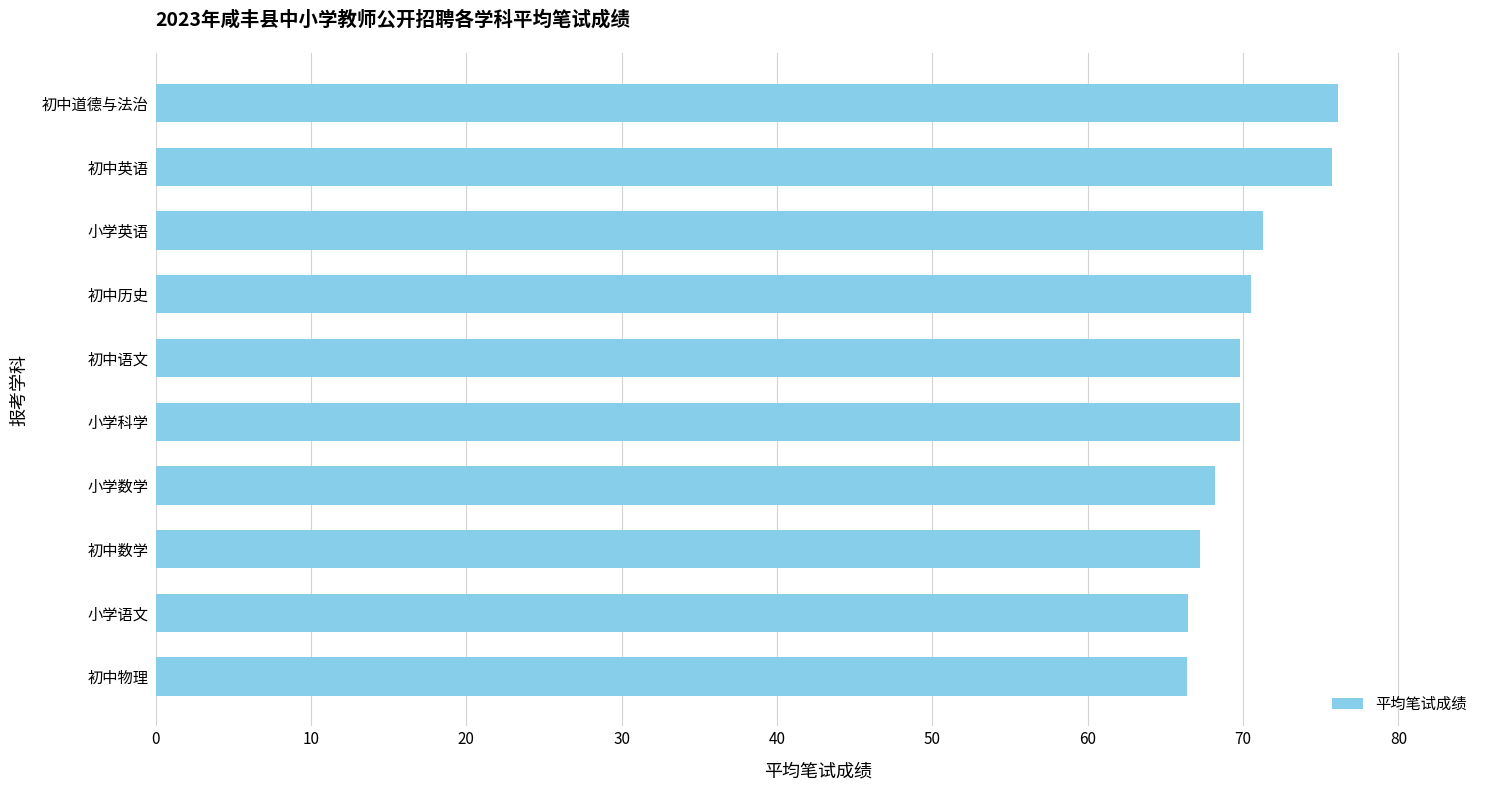

True or false: the data shows 69.8 at 小学科学.

True